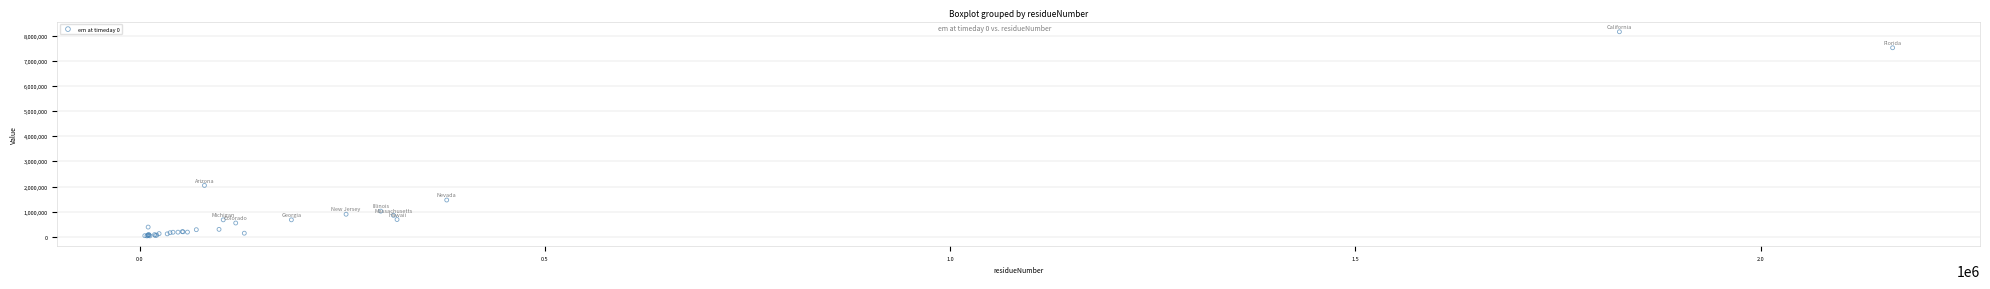

What Y value in the scatter plot is closest to 4098404?

2044138